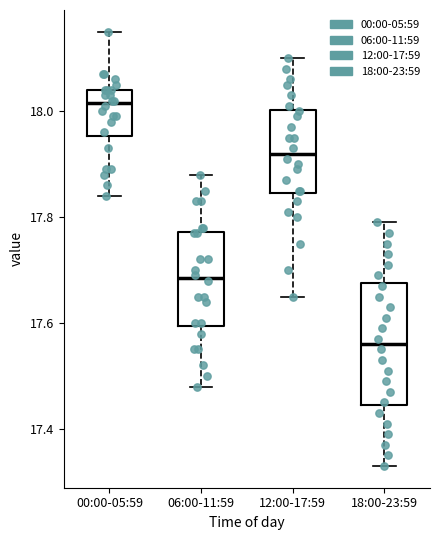

Which box is the tallest, from its lower edge to its upper edge?

18:00-23:59